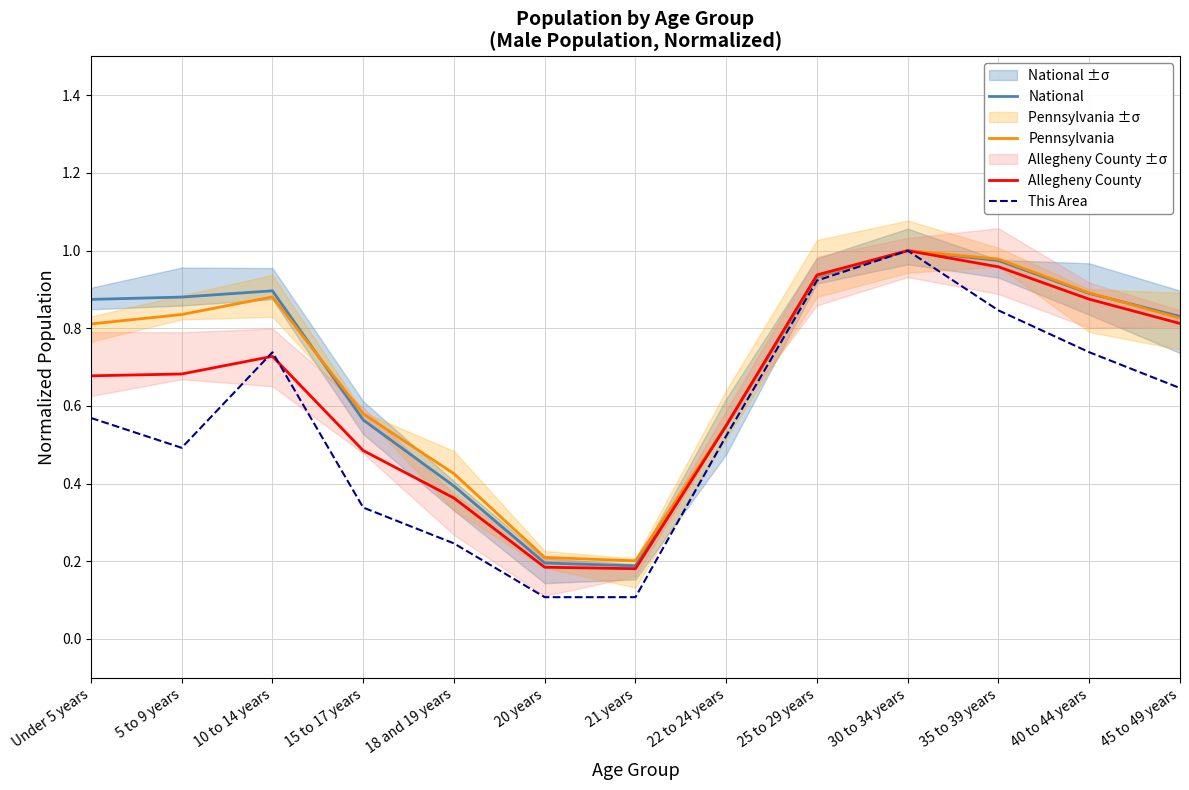

Is the value of Pennsylvania at 15 to 17 years greater than the value of Allegheny County at 45 to 49 years?

No